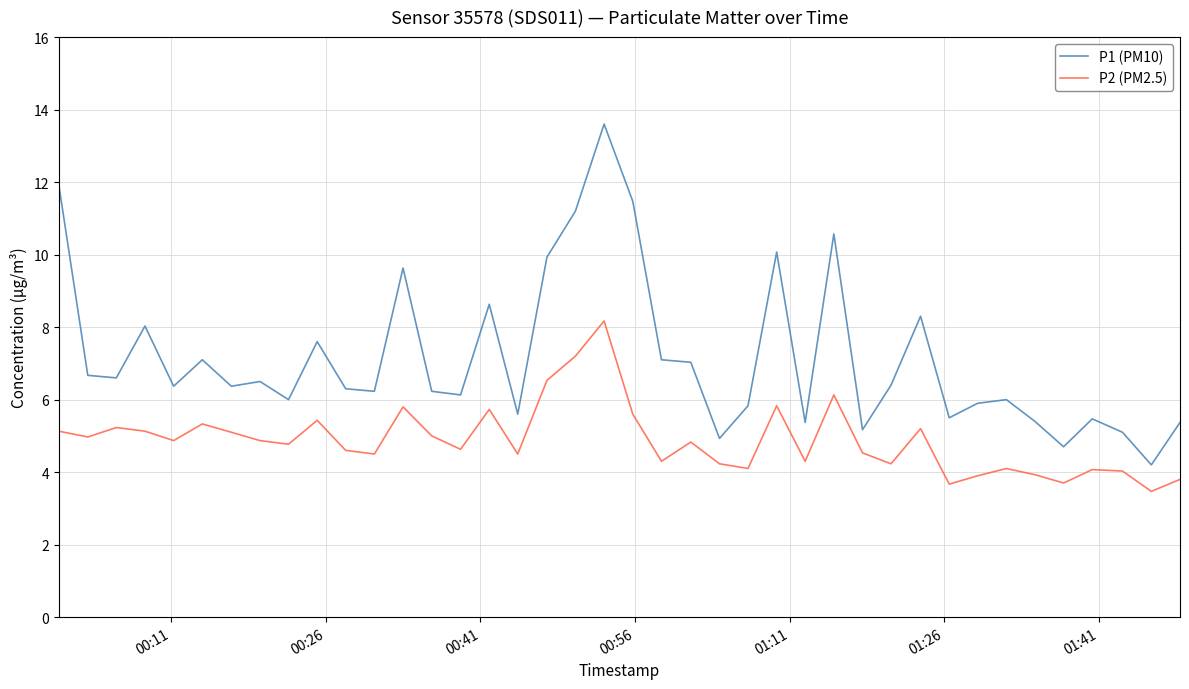

True or false: P2 (PM2.5) and P1 (PM10) intersect in this chart.

False